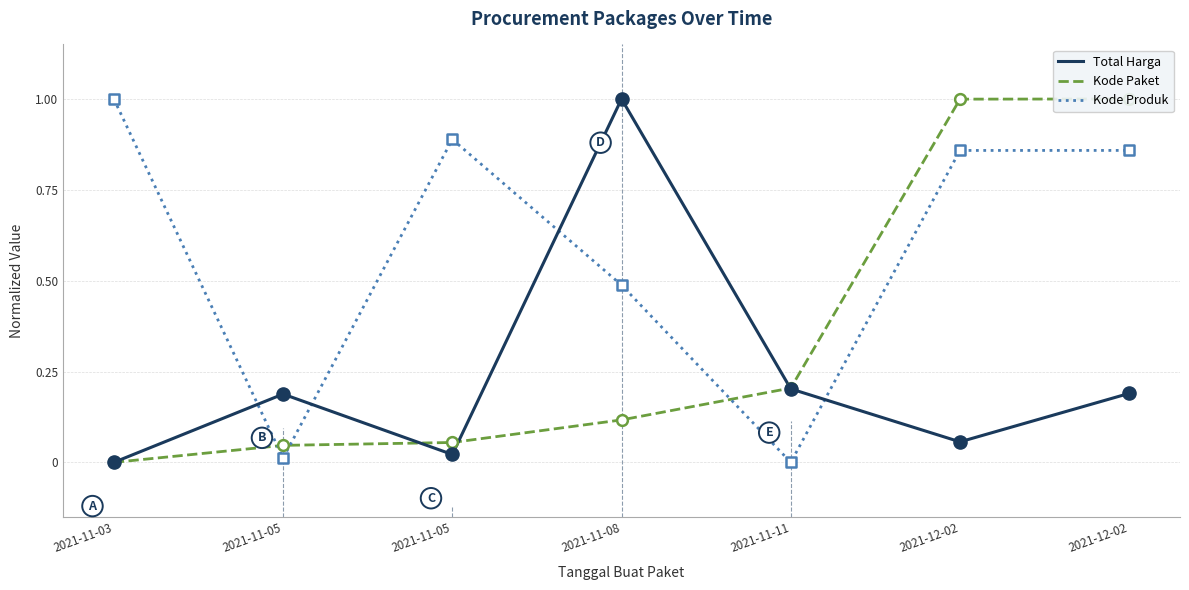

Which series contains the highest Y value?

Total Harga